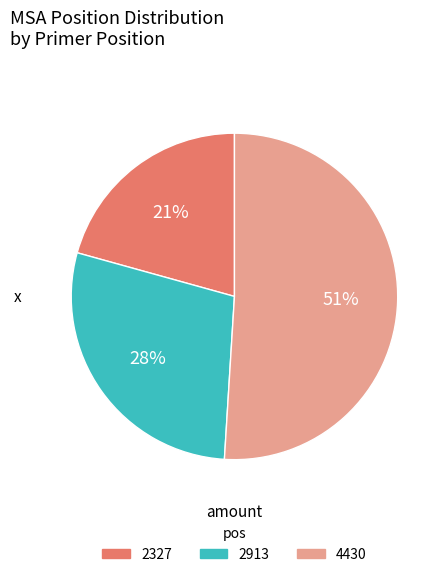

Does 4430 represent more than half of the total?

Yes